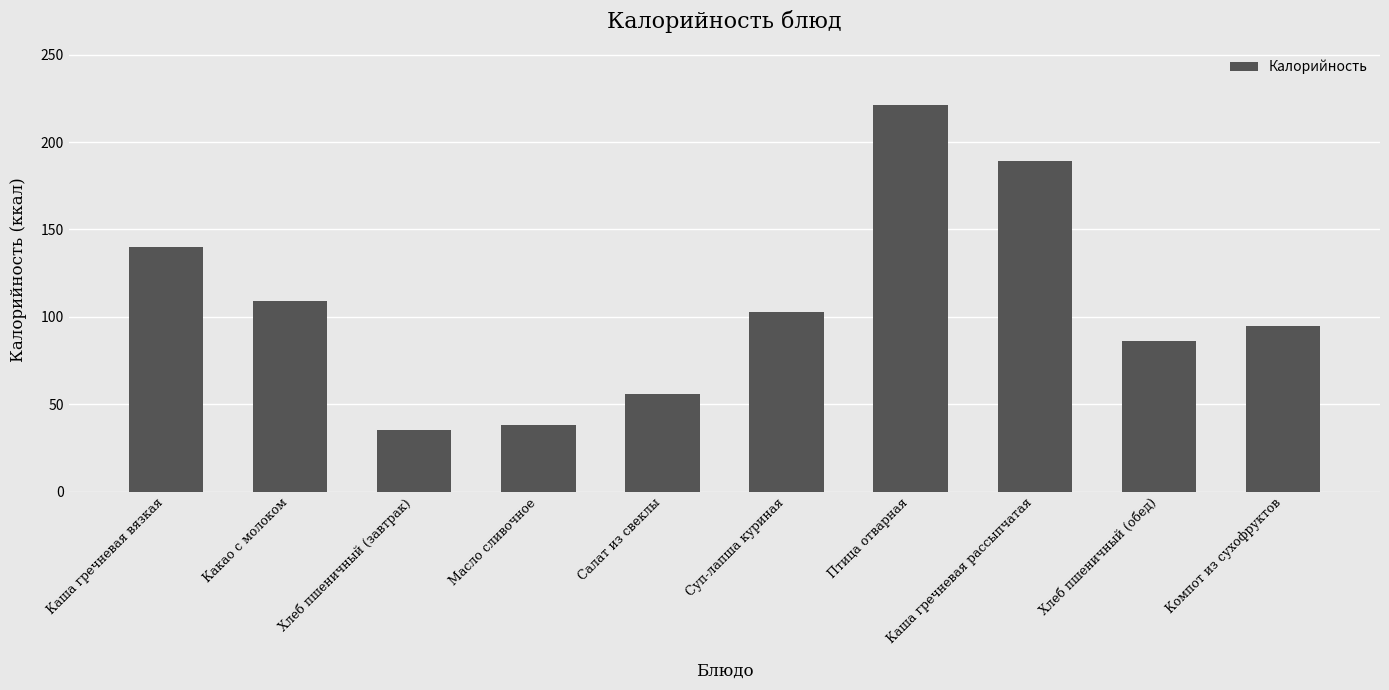

Rank the categories by value from lowest to highest.

Хлеб пшеничный (завтрак), Масло сливочное, Салат из свеклы, Хлеб пшеничный (обед), Компот из сухофруктов, Суп-лапша куриная, Какао с молоком, Каша гречневая вязкая, Каша гречневая рассыпчатая, Птица отварная